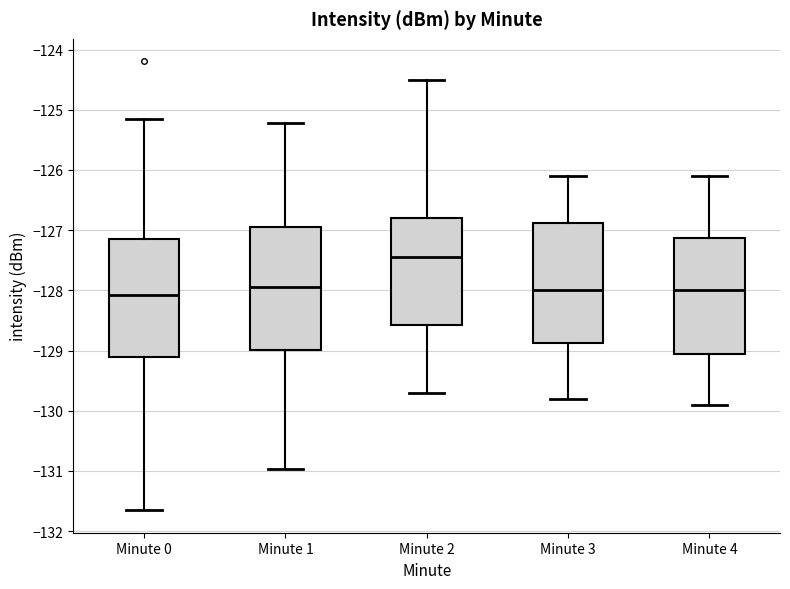

Where is the upper edge of the box for Minute 4 on the y-axis? The values are not printed on the chart, so give them approximately, as read against the axis.

-127.1